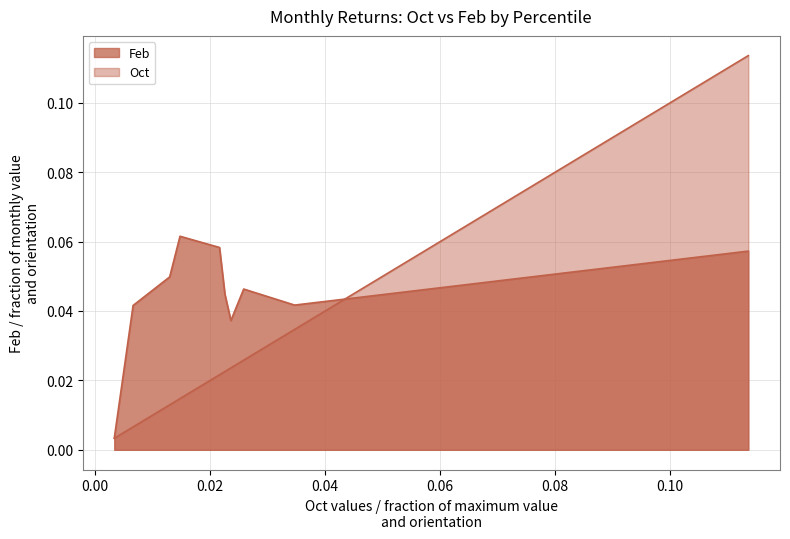

Between pct95 and pct05, which is larger?

pct95